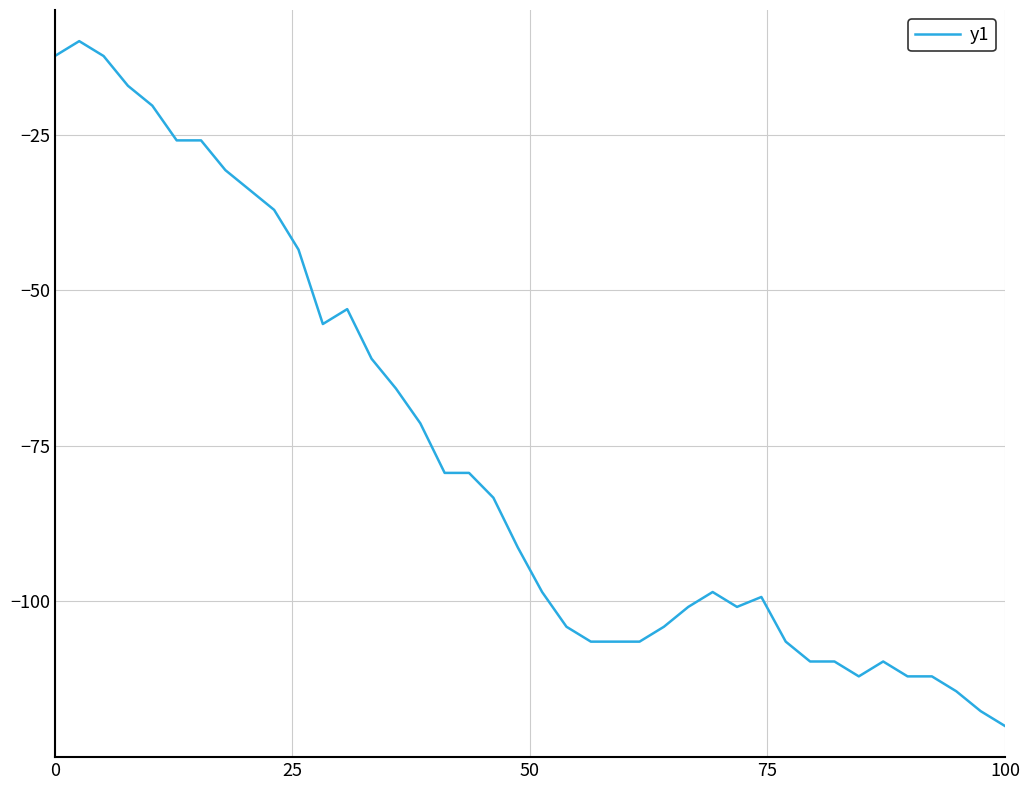

What is the minimum value shown in the chart?

-120.0